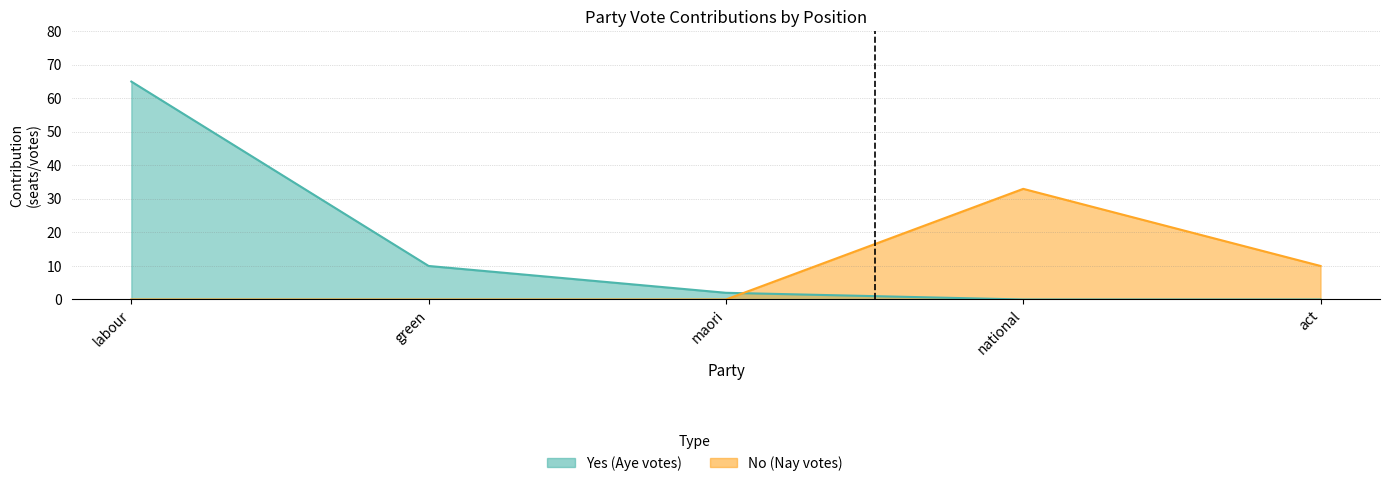

How many categories are shown in the chart?

5